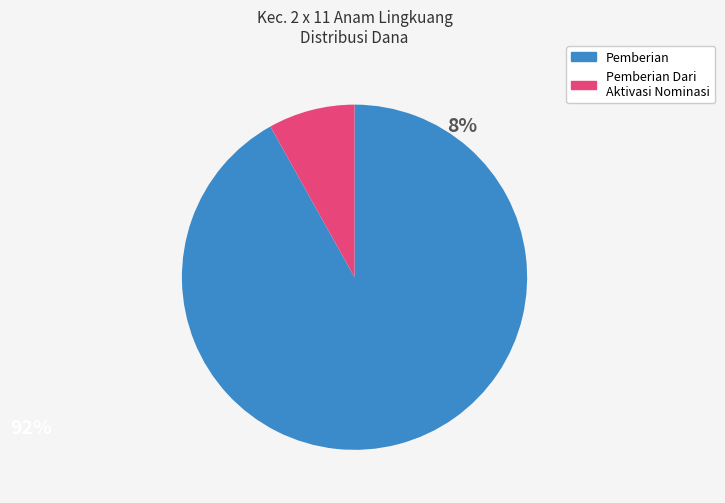

Is there any slice that represents more than half of the pie?

Yes